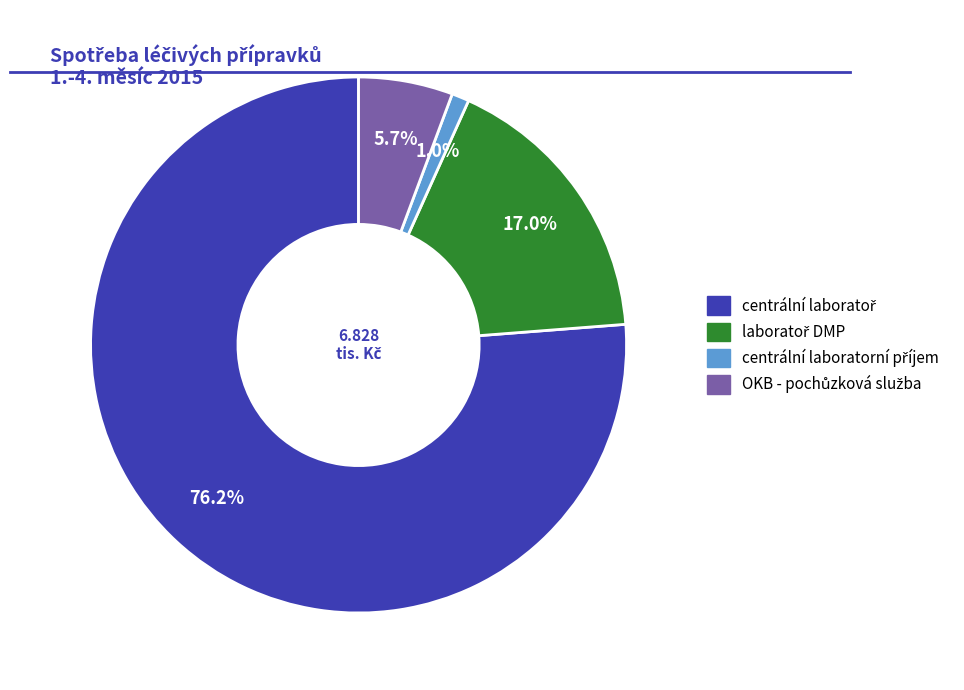

Does any single category account for the majority?

Yes